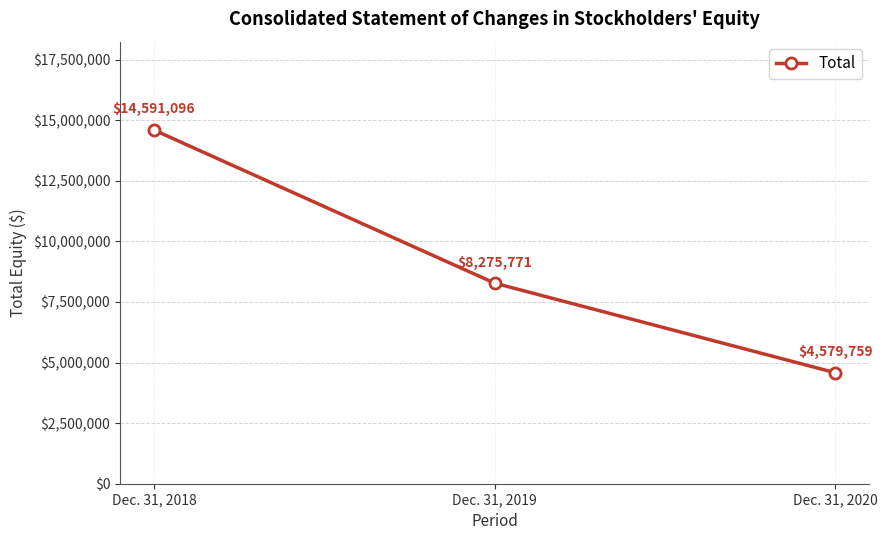

Rank the categories by value from lowest to highest.

Dec. 31, 2020, Dec. 31, 2019, Dec. 31, 2018